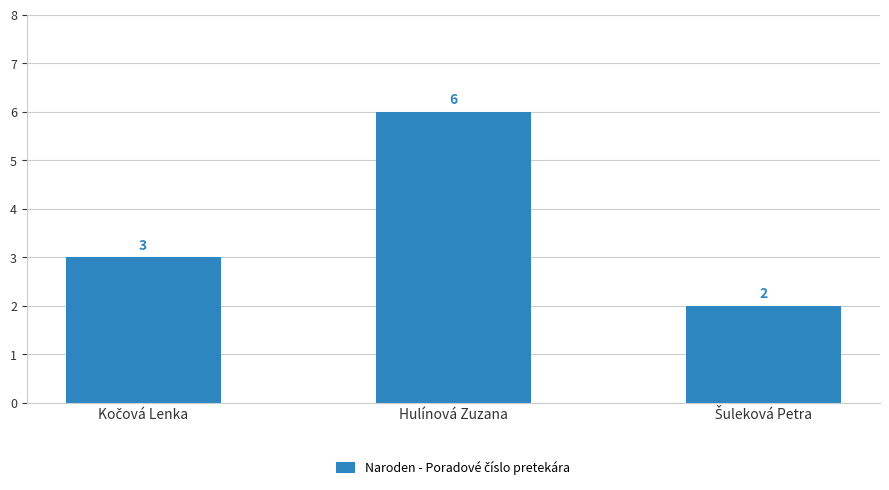

Read the value at Hulínová Zuzana.

6